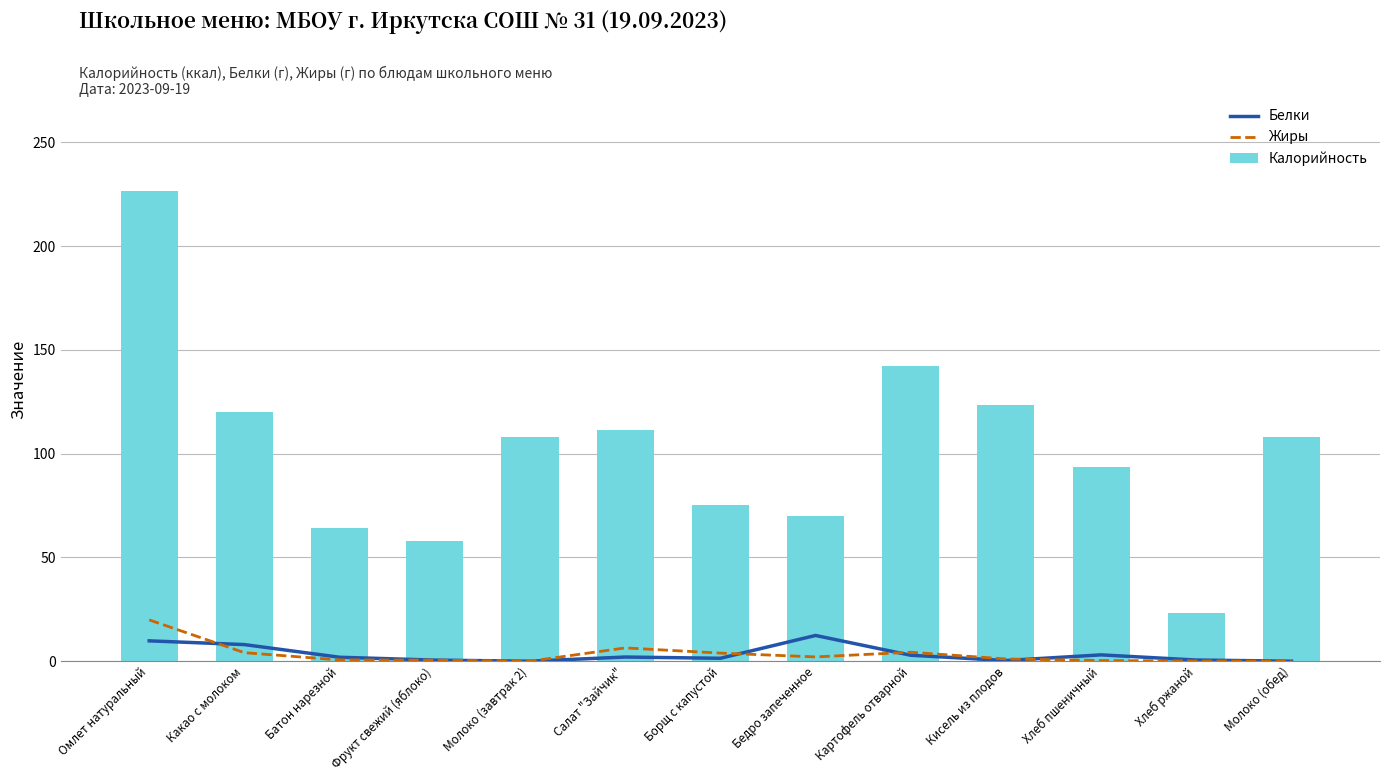

What is the sum of all Белки values?

42.8